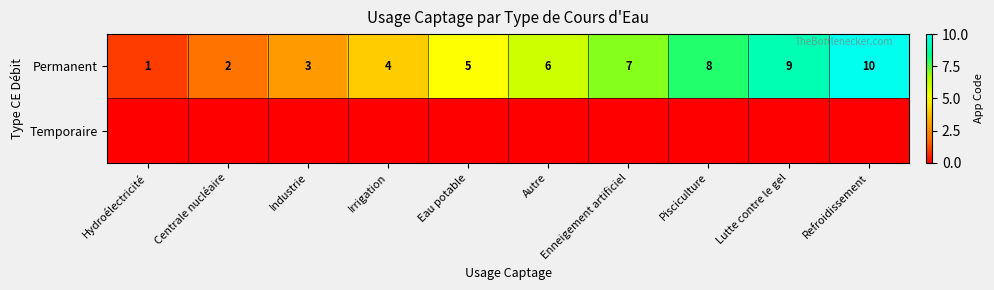

Which category has the highest value across all series?

Refroidissement